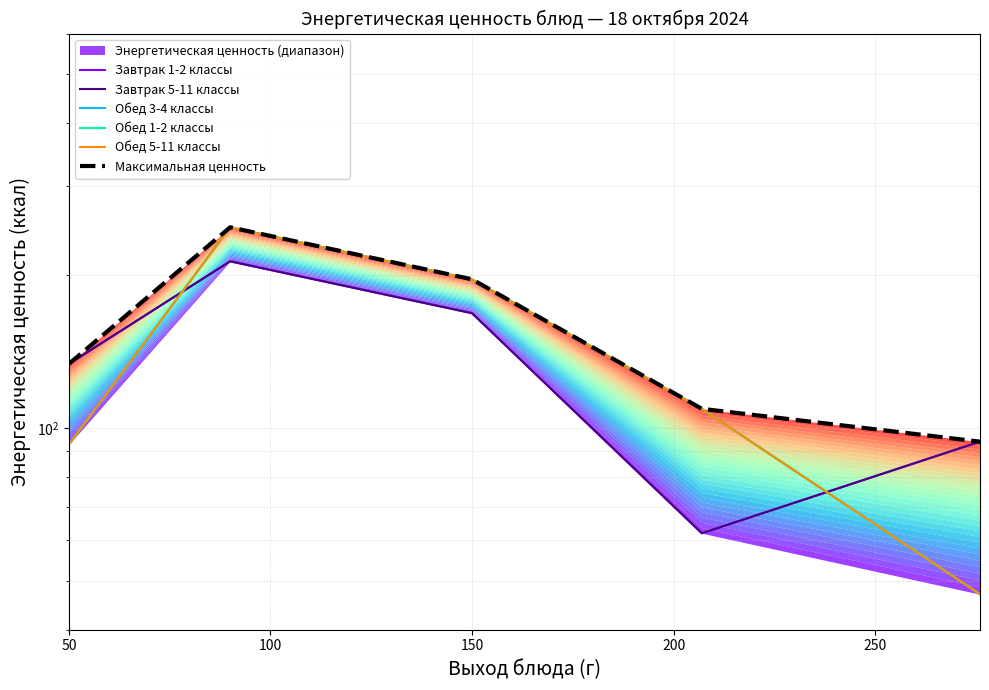

Which series has the widest spread of values?

Обед 3-4 классы